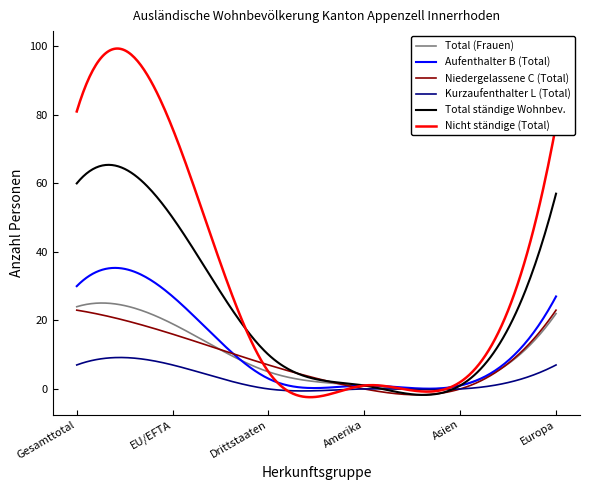

What is the maximum value for Nicht ständige (Total)?

99.4